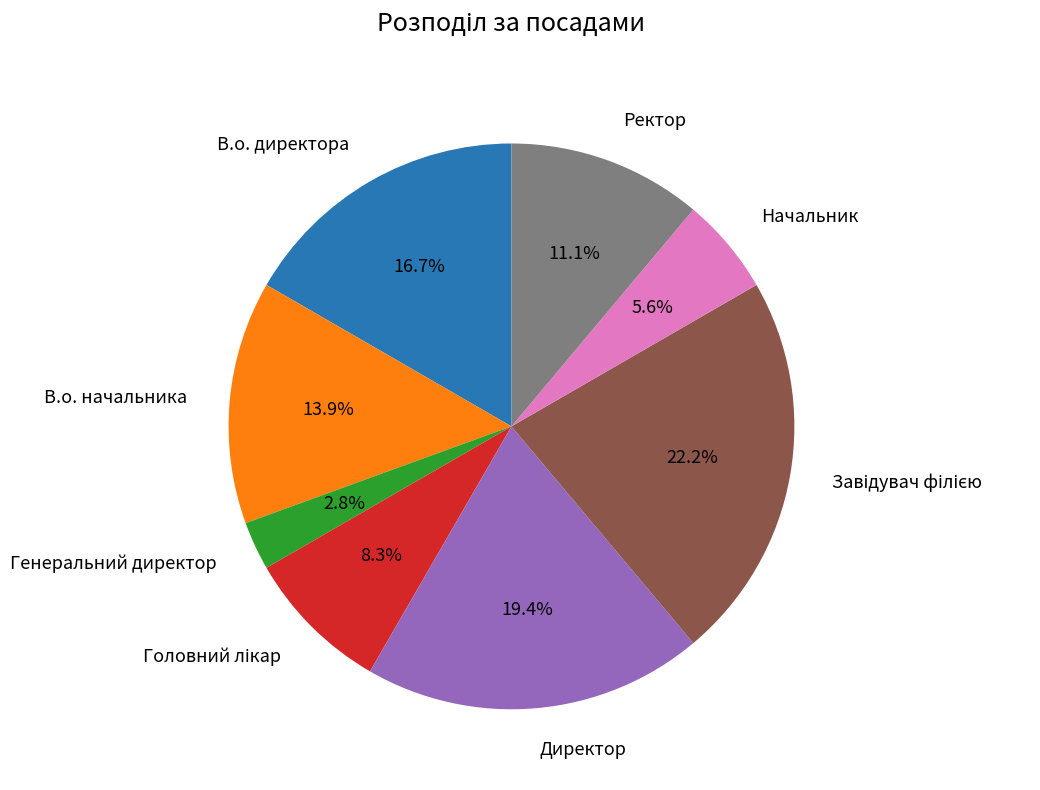

How many segments does this pie chart have?

8